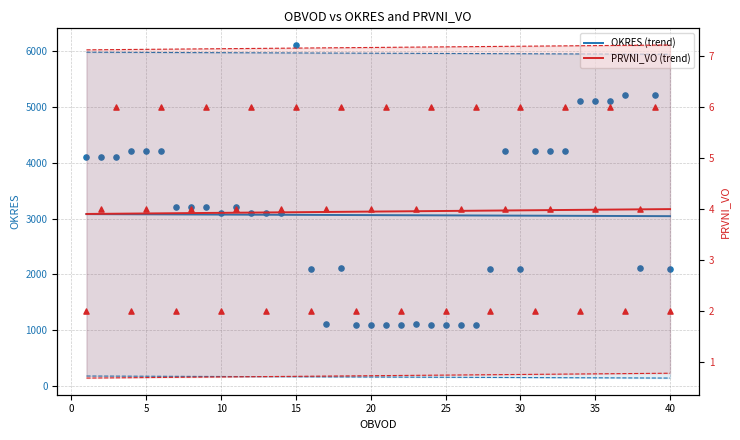

Which series has the largest total across all categories?

OKRES